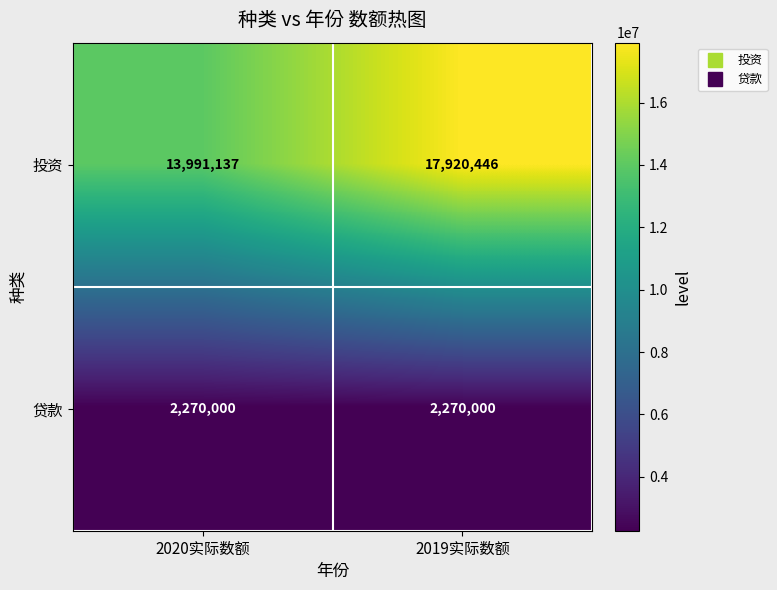

What is the average value of the 贷款 series?

2270000